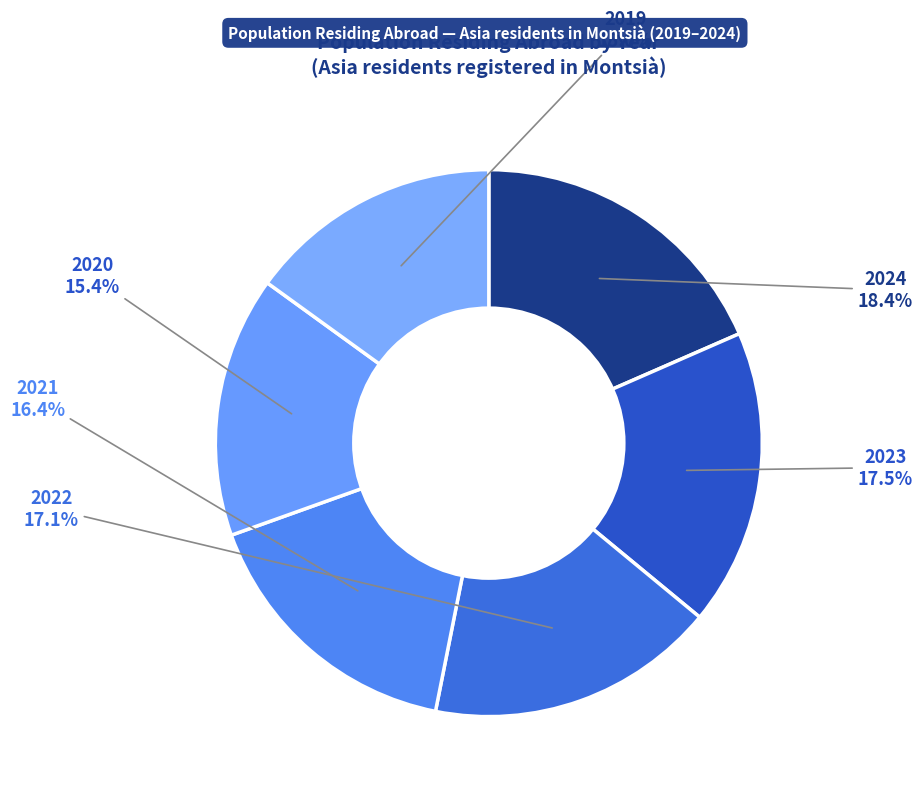

To the nearest percent, what is the average slice percentage?

17%